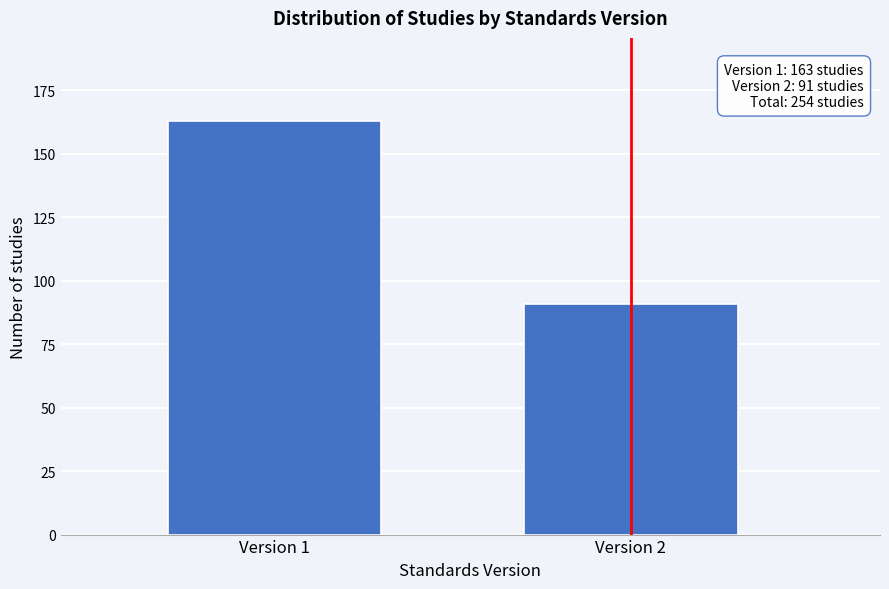

Reading right to left, what are all the values shown in this chart?

Version 2=91	Version 1=163